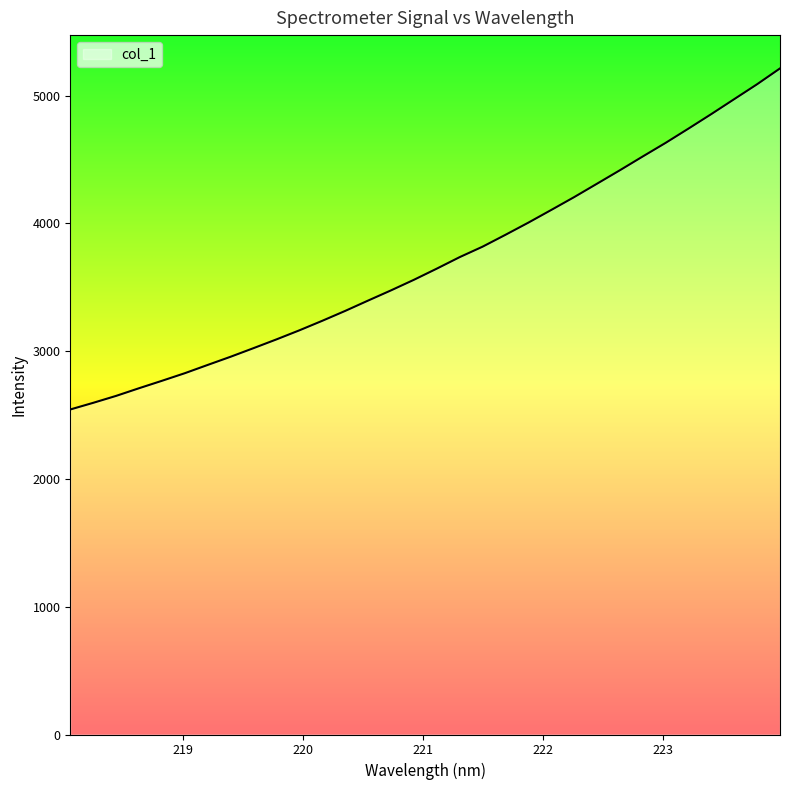

How many lines are shown in the chart?

1